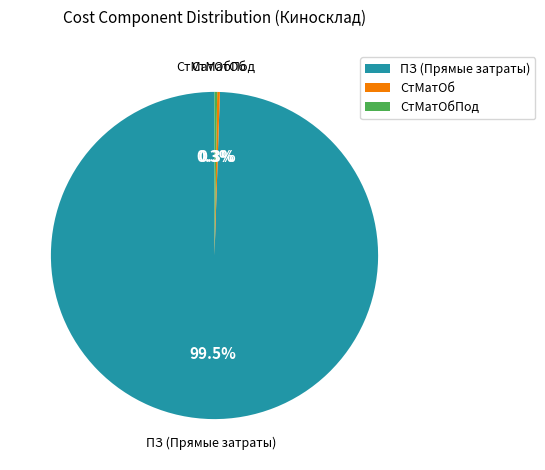

What is the majority slice?

ПЗ (Прямые затраты)